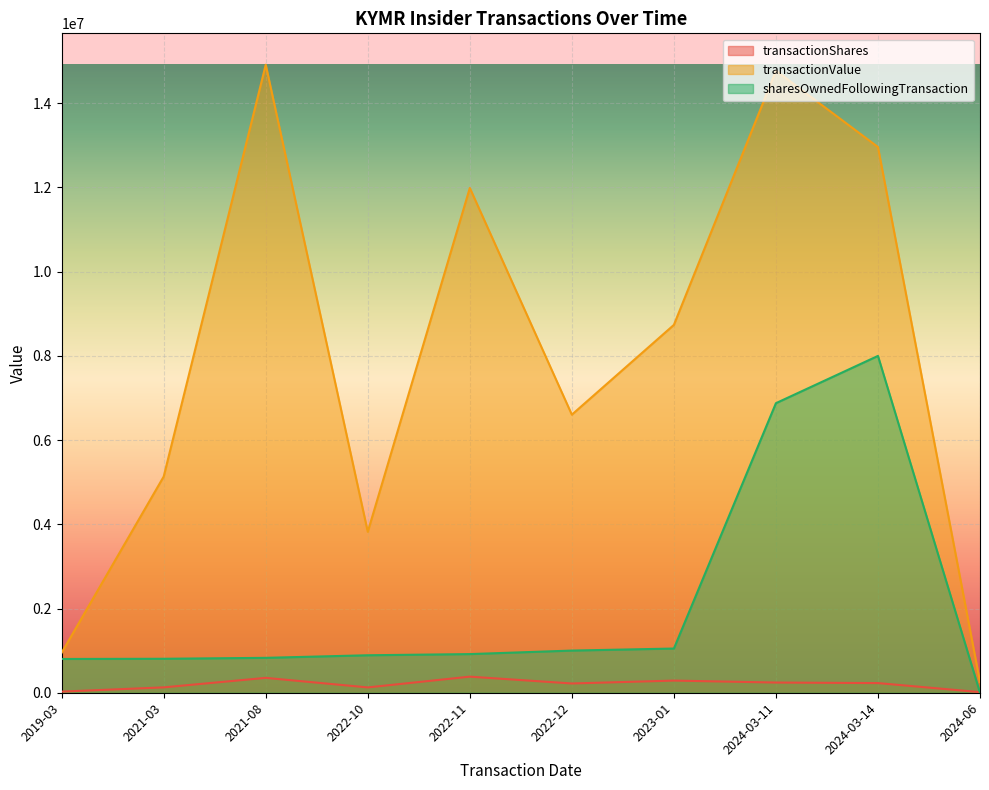

Between 2022-11 and 2024-06, which series saw the biggest shift?

transactionValue